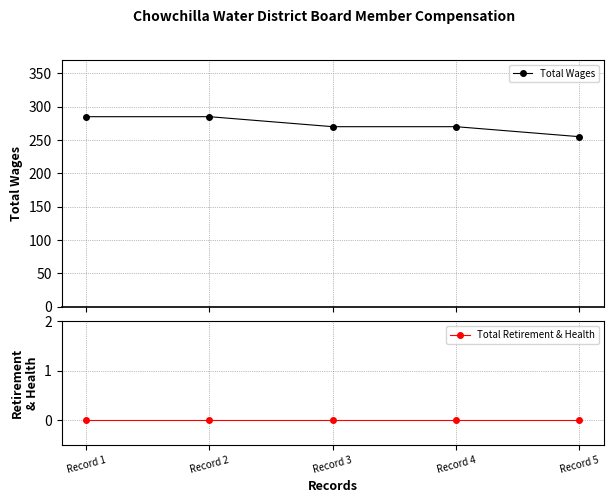

At which category is the sum across all series the highest?

Record 1